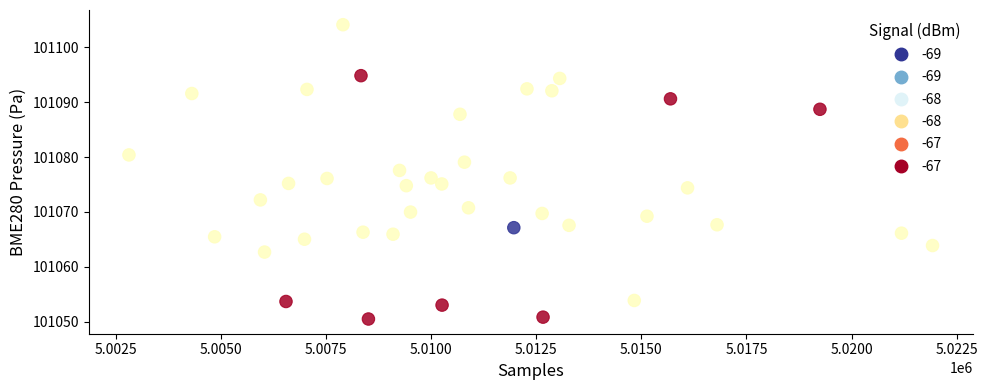

What is the range of Y values (max minus min)?

53.6